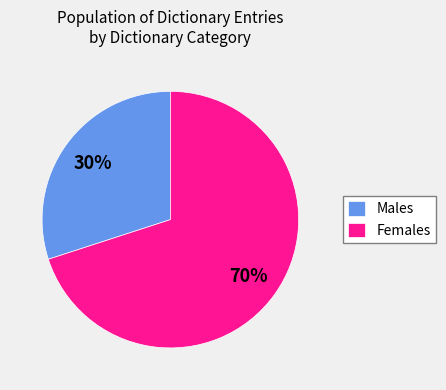

Combined, do Females and Males account for over 50%?

Yes